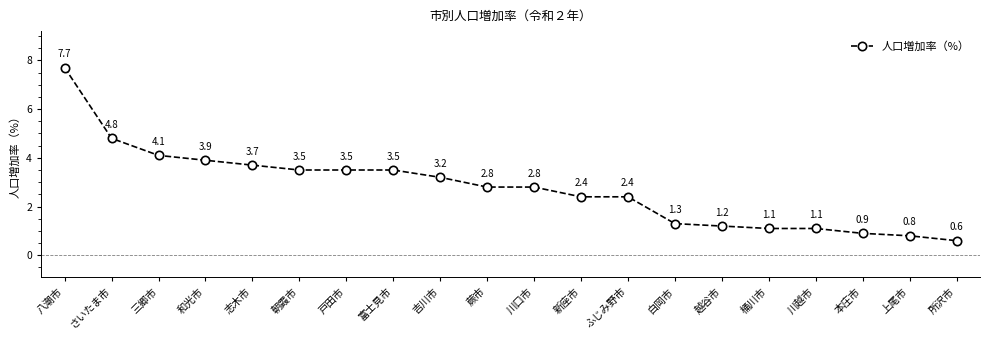

At which label does the data first exceed 2?

八潮市